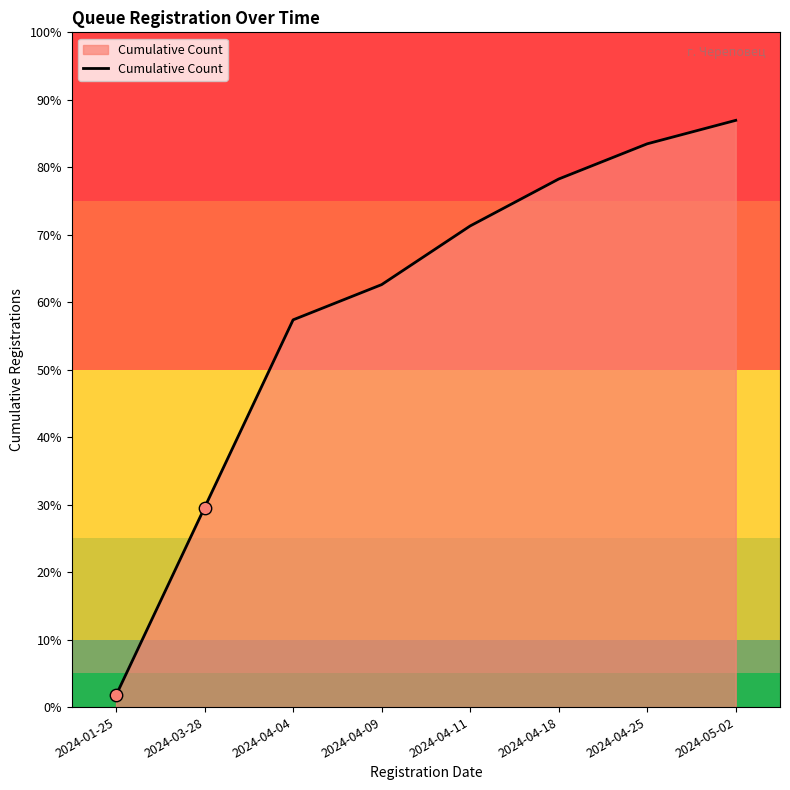

Which has a higher value, 2024-04-18 or 2024-05-02?

2024-05-02